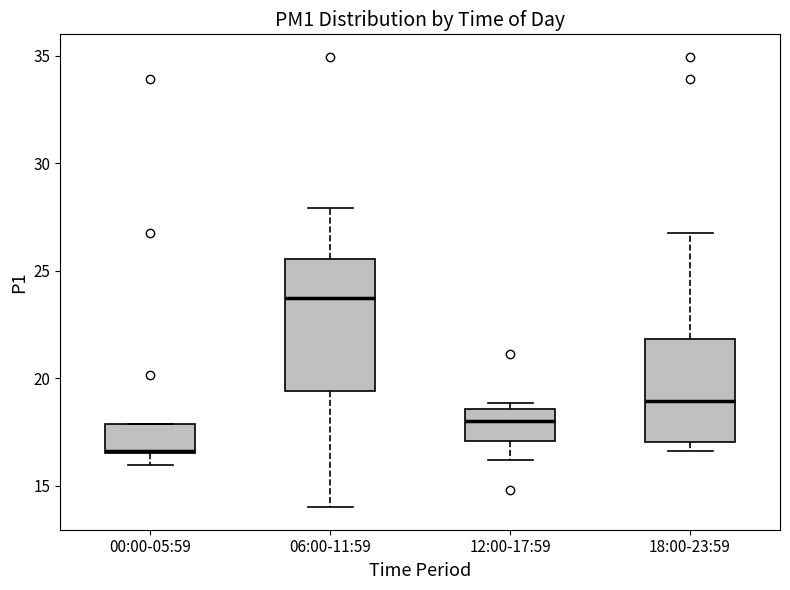

Reading left to right, transcribe this box plot: for each box, give where its median line is, the range the box spans, and where its two whiskers end, as read against the y-axis. The values are not printed on the chart, so give them approximately, as read against the axis.

00:00-05:59: median 16.5 (drawn on the box's lower edge), box 16.5 to 18.0, whiskers 16.0 to 18.0
06:00-11:59: median 23.5, box 19.5 to 25.5, whiskers 14.0 to 28.0
12:00-17:59: median 18.0, box 17.0 to 18.5, whiskers 16.0 to 19.0
18:00-23:59: median 19.0, box 17.0 to 22.0, whiskers 16.5 to 27.0